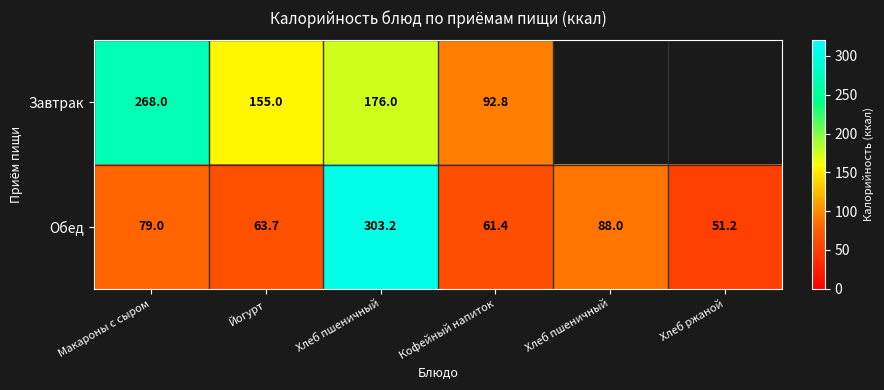

Which series has the widest spread of values?

Обед